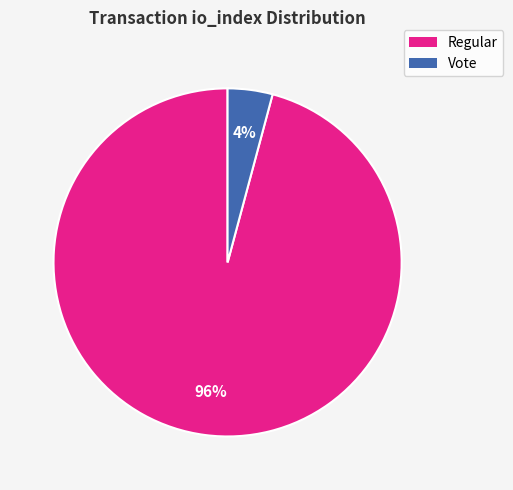

To the nearest percent, what is the difference between the largest and smallest slice percentages?

92%